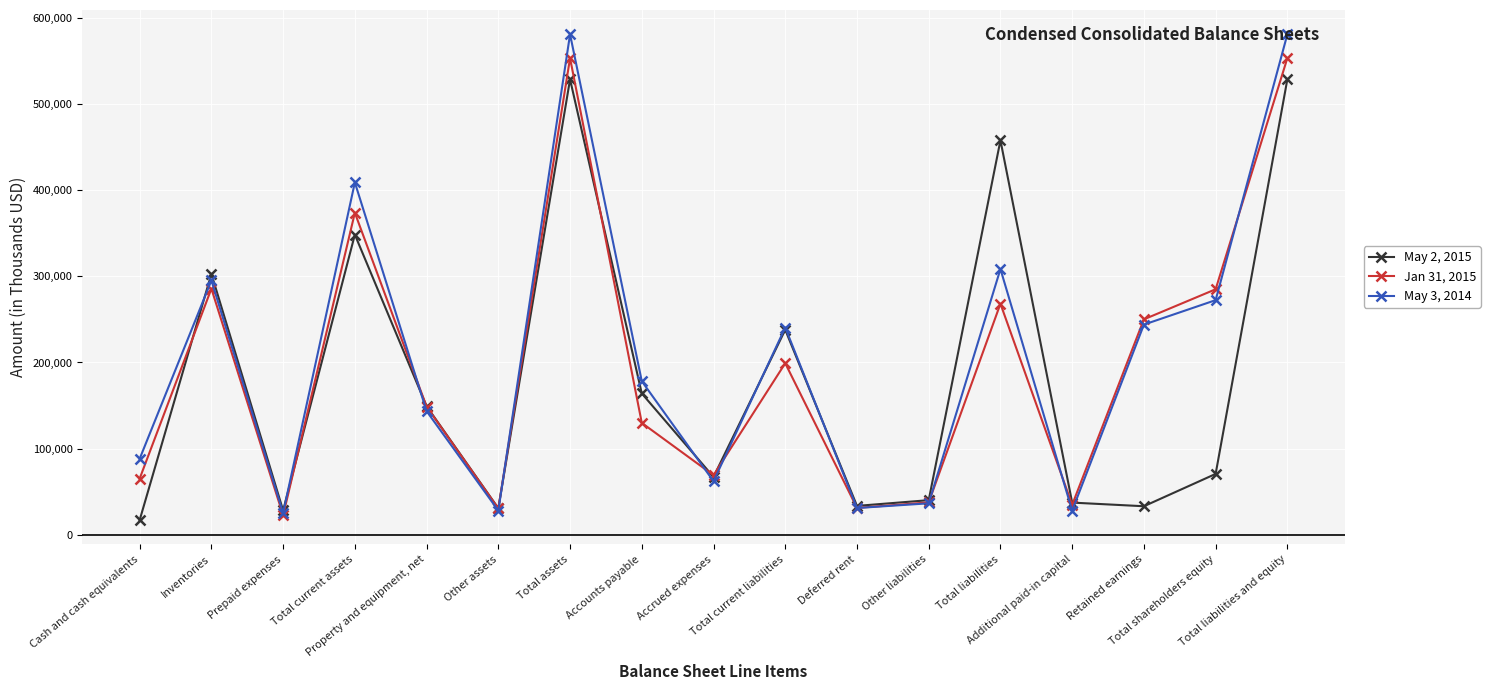

At how many categories does at least one series exceed 317967?

4